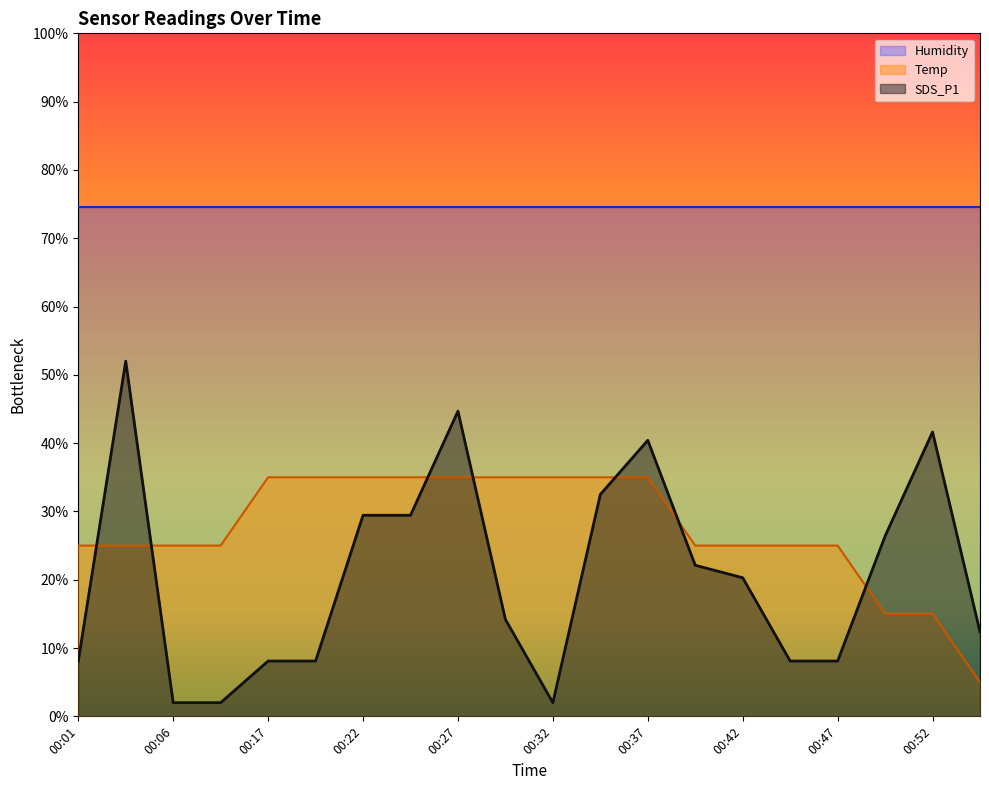

Between which two adjacent categories do Temp and SDS_P1 first intersect?

00:01 and 00:03